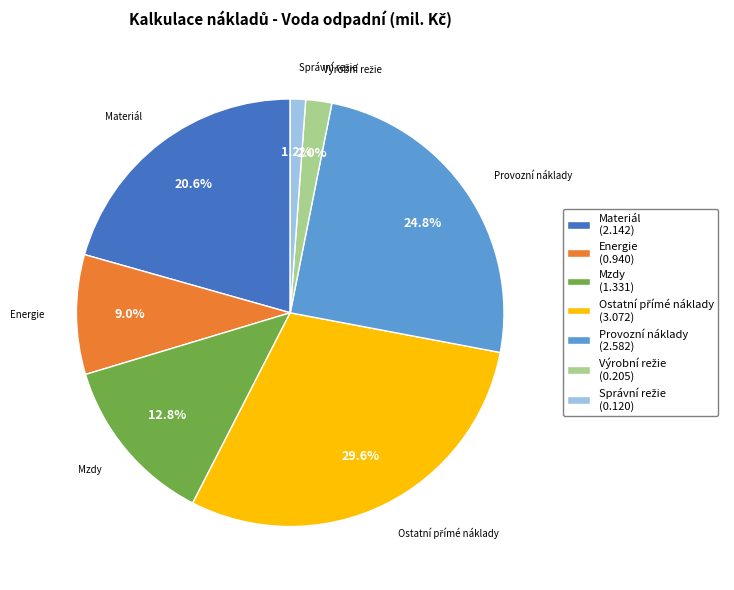

How many segments does this pie chart have?

7